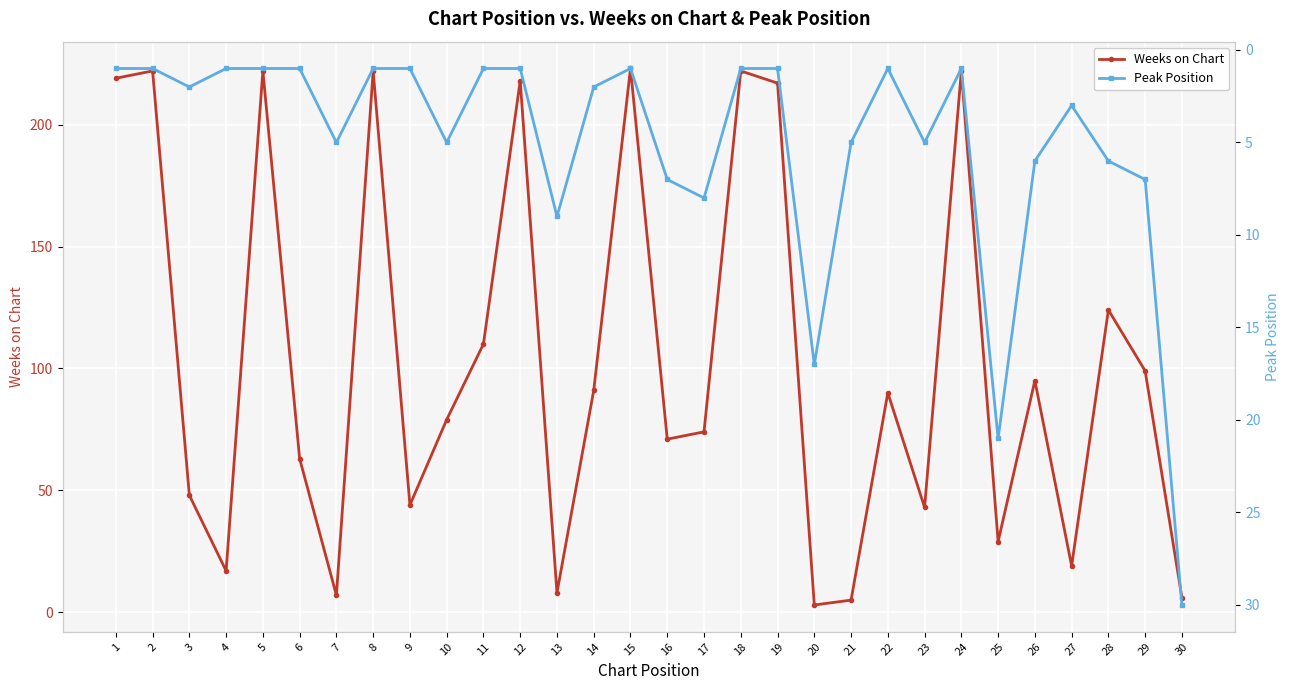

Where is the first local maximum for Peak Position?

3